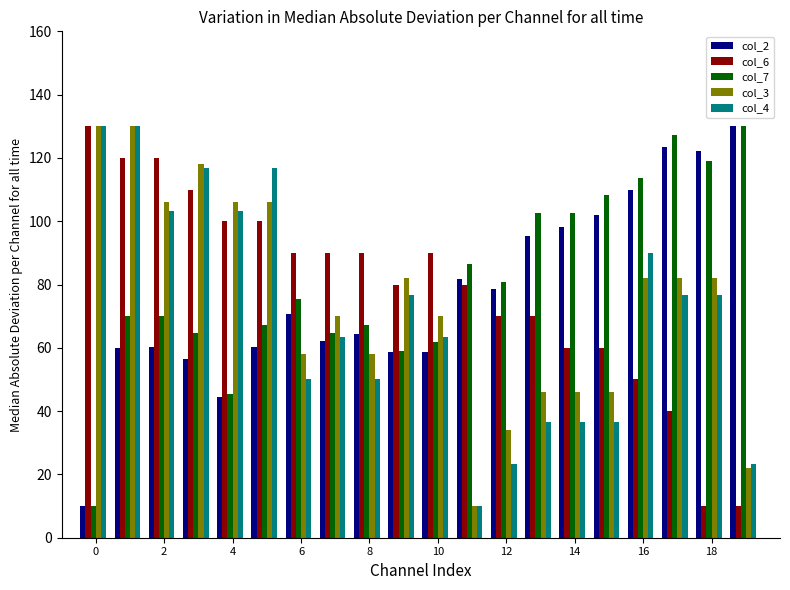

Which series has the largest total across all categories?

col_7